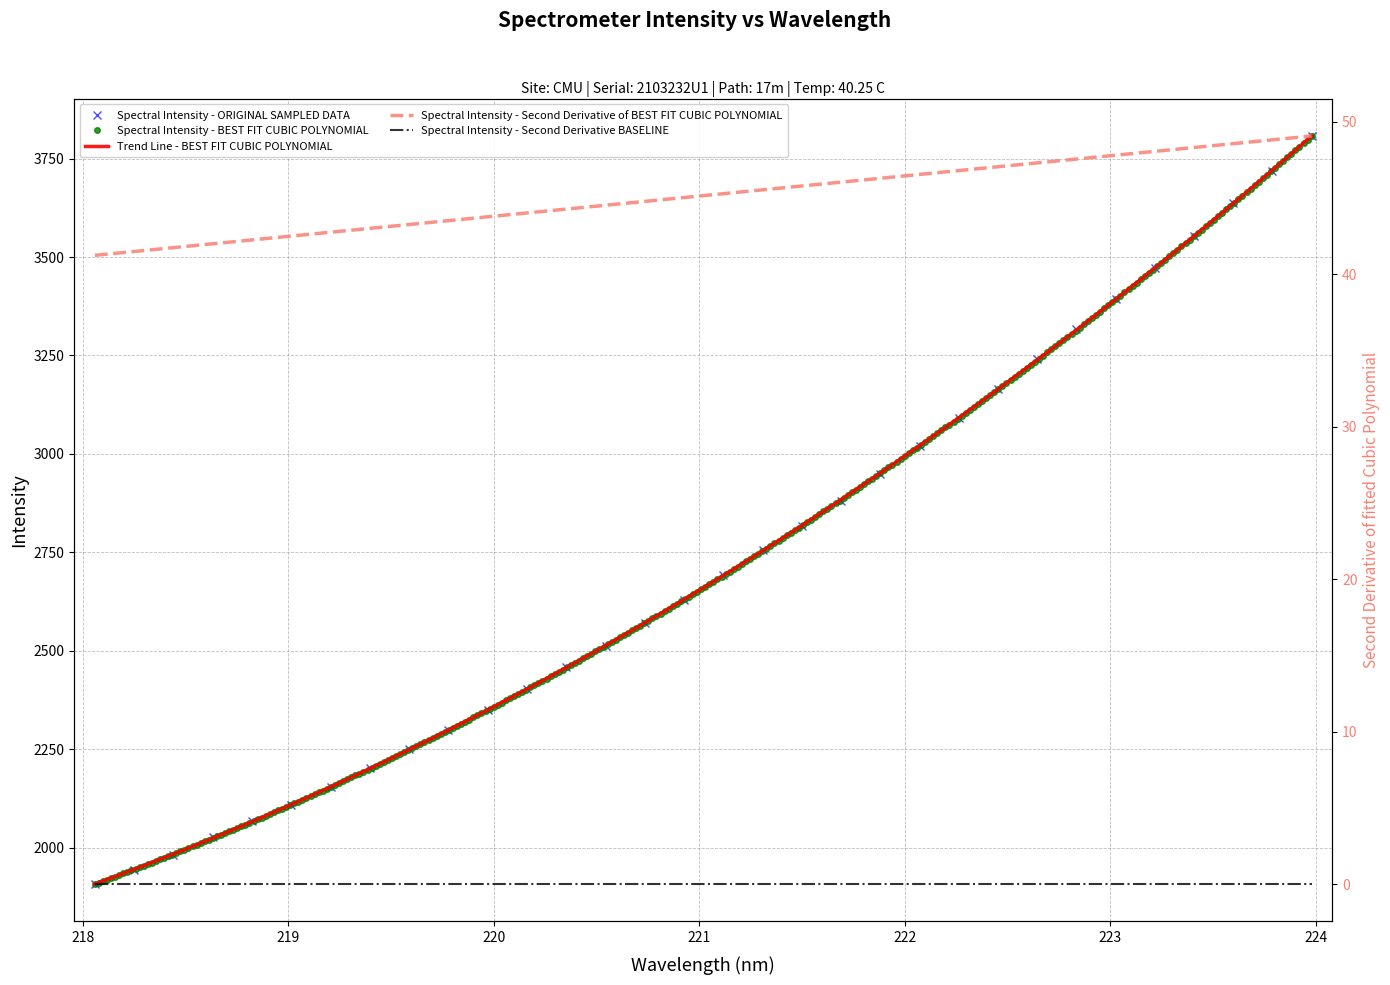

What is the sum of the values at 223.9802 and 221.4993?

6624.2